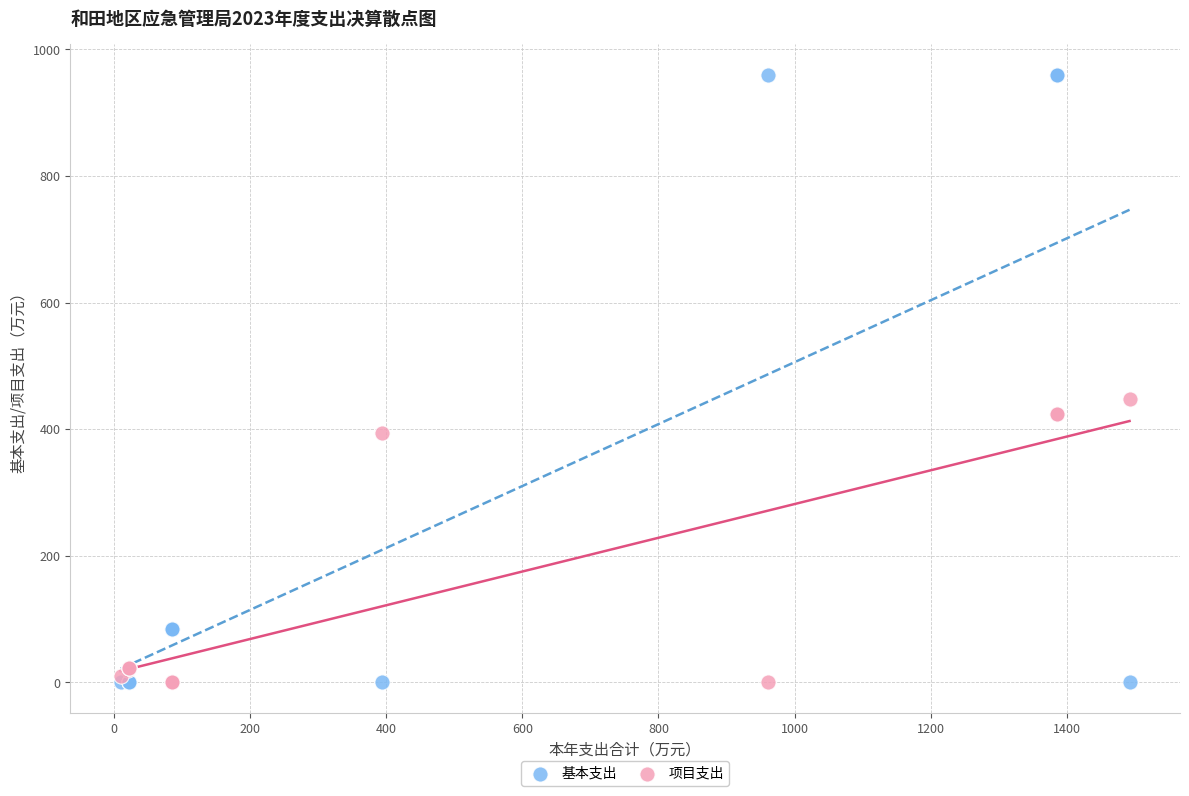

Across all series, what Y value is closest to 480?

446.9